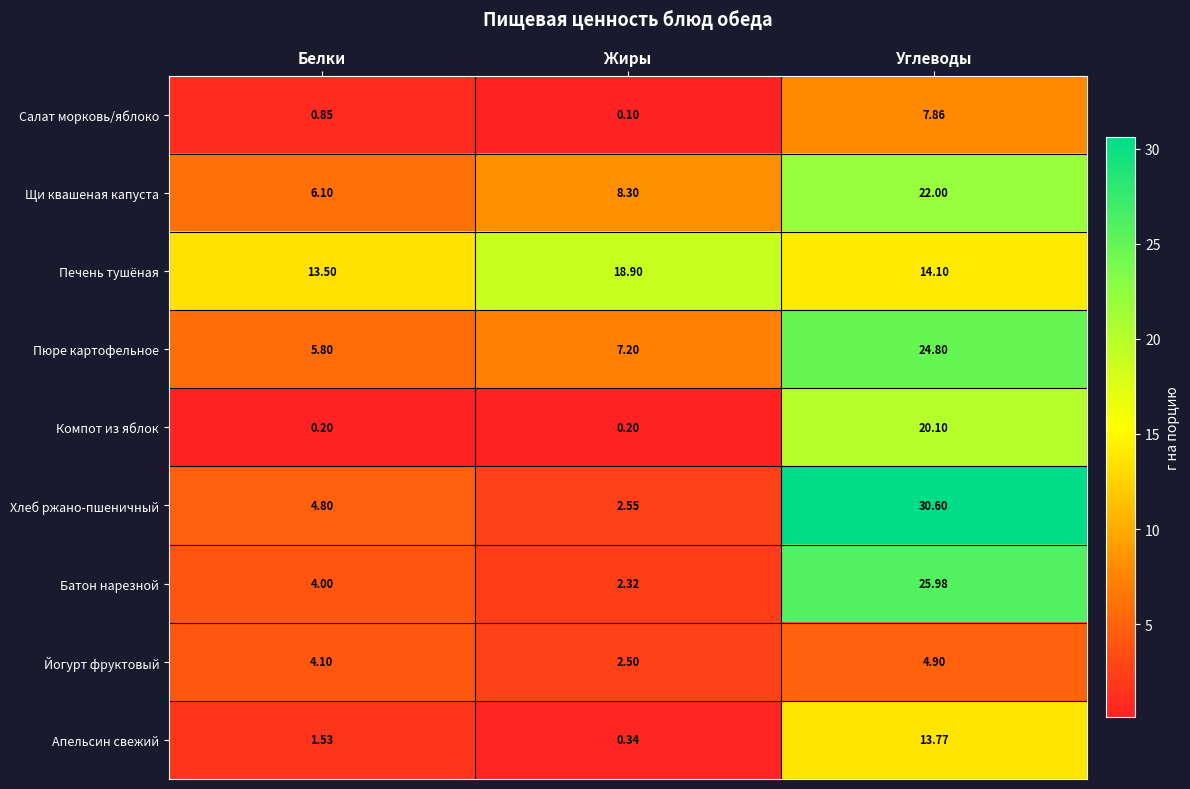

At which label is Щи квашеная капуста closest to 14?

Жиры